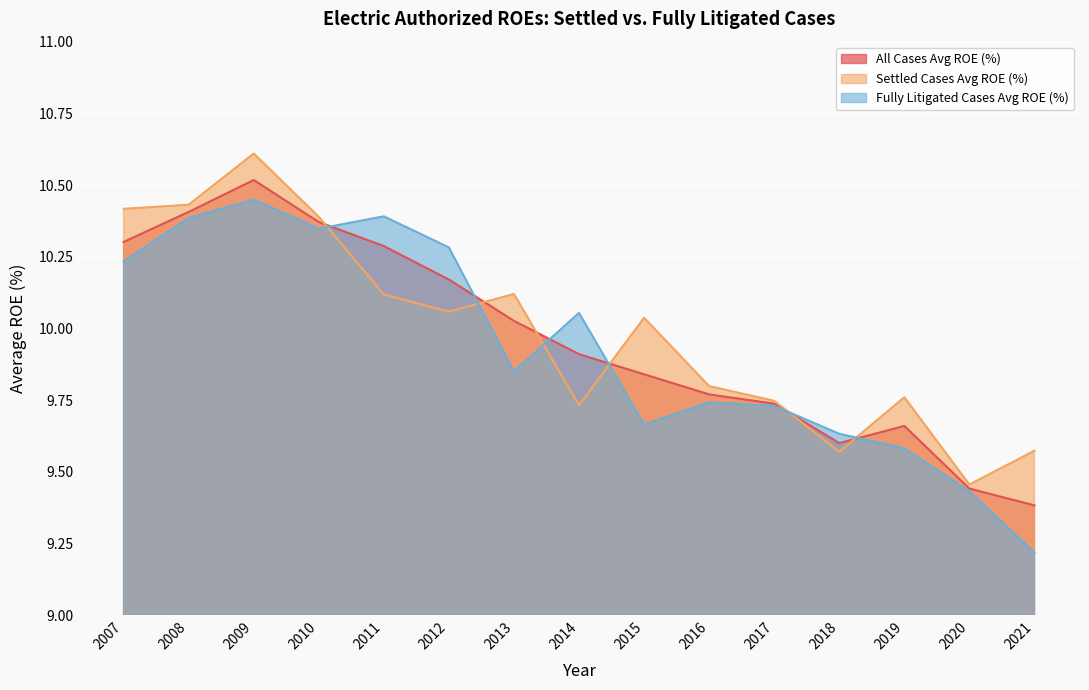

How many lines are shown in the chart?

3